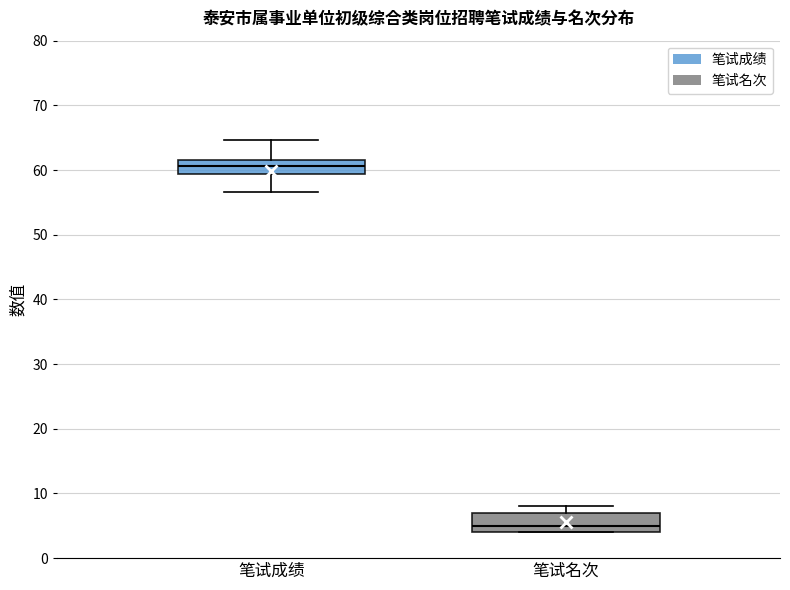

Where is the upper edge of the box for 笔试名次 on the y-axis? The values are not printed on the chart, so give them approximately, as read against the axis.

7